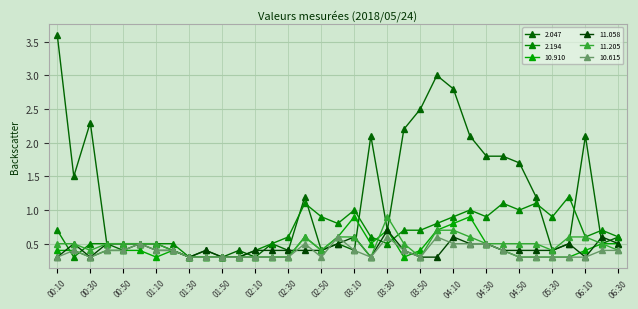

True or false: 2.194 and 10.615 intersect in this chart.

True